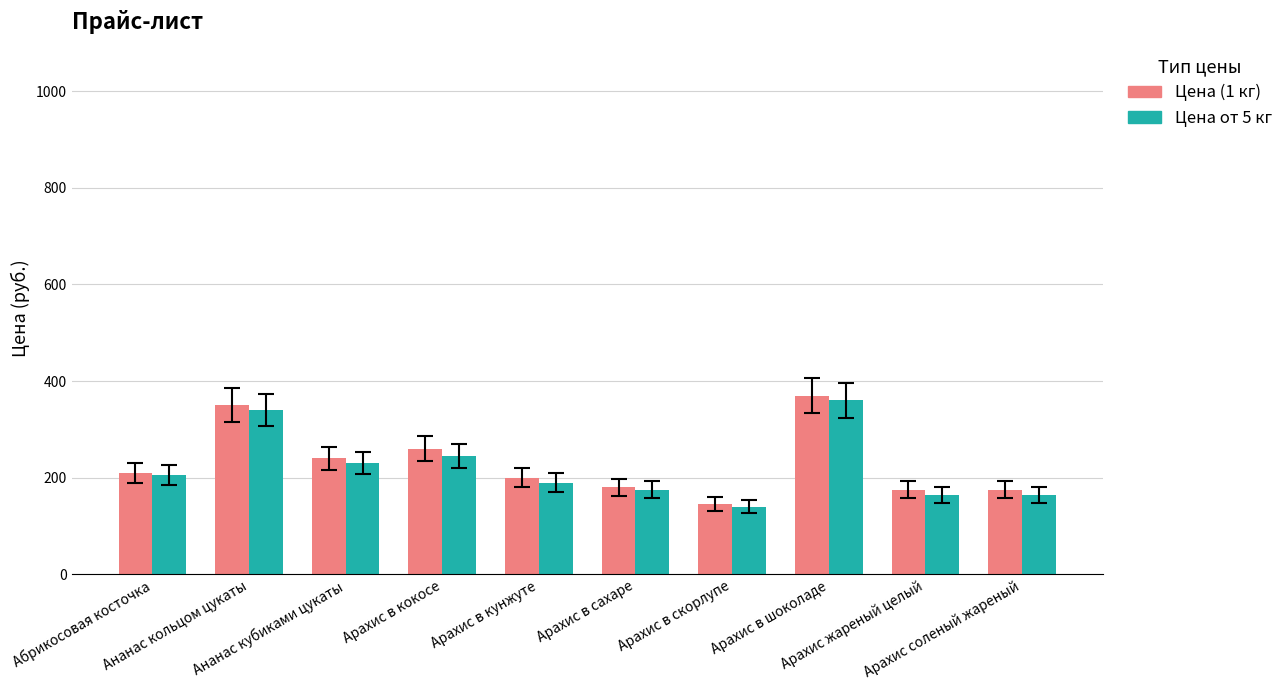

Reading right to left, what are all the values shown in this chart?

Цена (1 кг): 175	175	370	145	180	200	260	240	350	210
Цена от 5 кг: 165	165	360	140	175	190	245	230	340	205